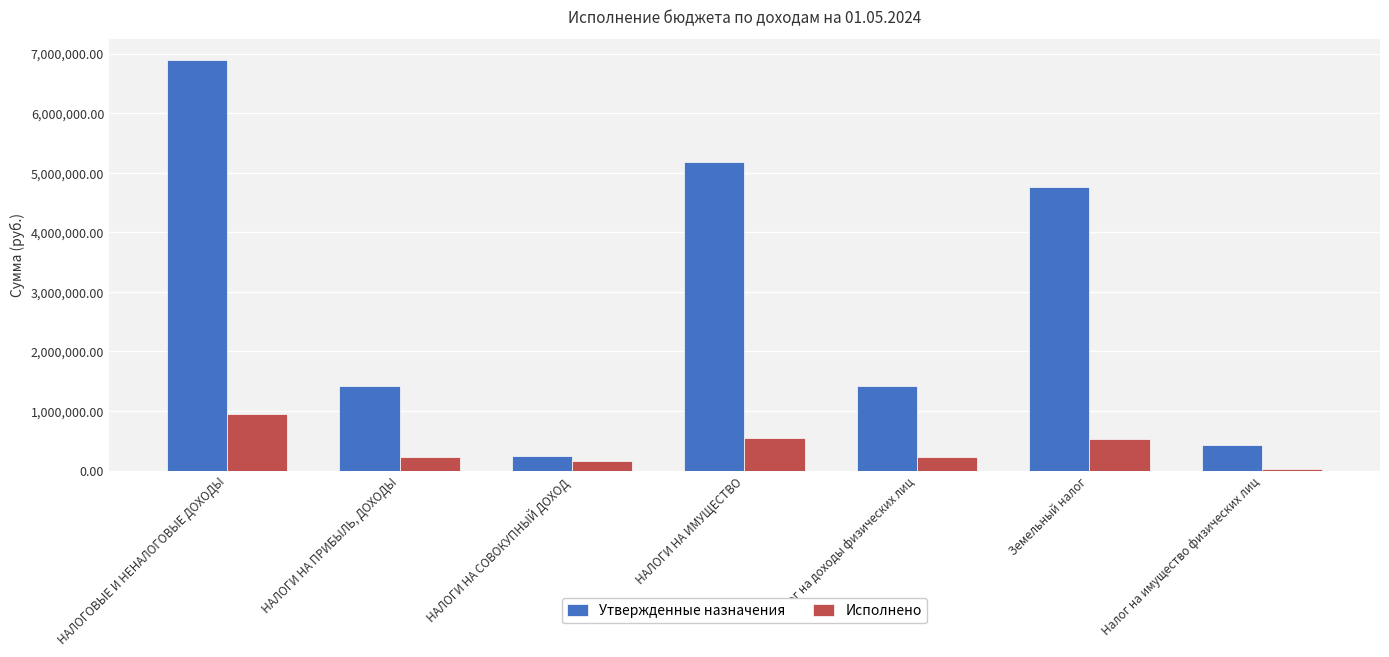

What value does the Исполнено series have at НАЛОГИ НА ИМУЩЕСТВО?

554378.9